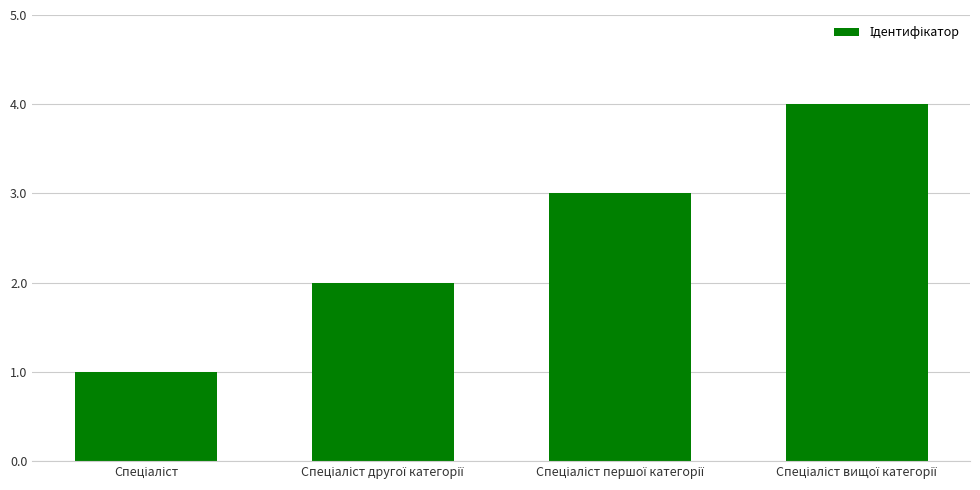

Reading left to right, what are all the values shown in this chart?

1	2	3	4